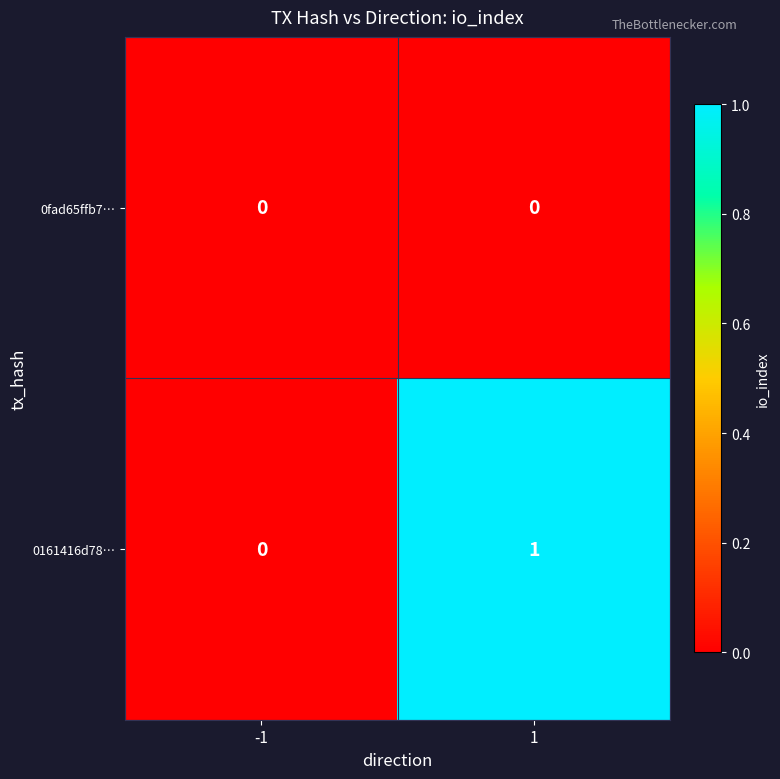

How many series are shown in this chart?

2